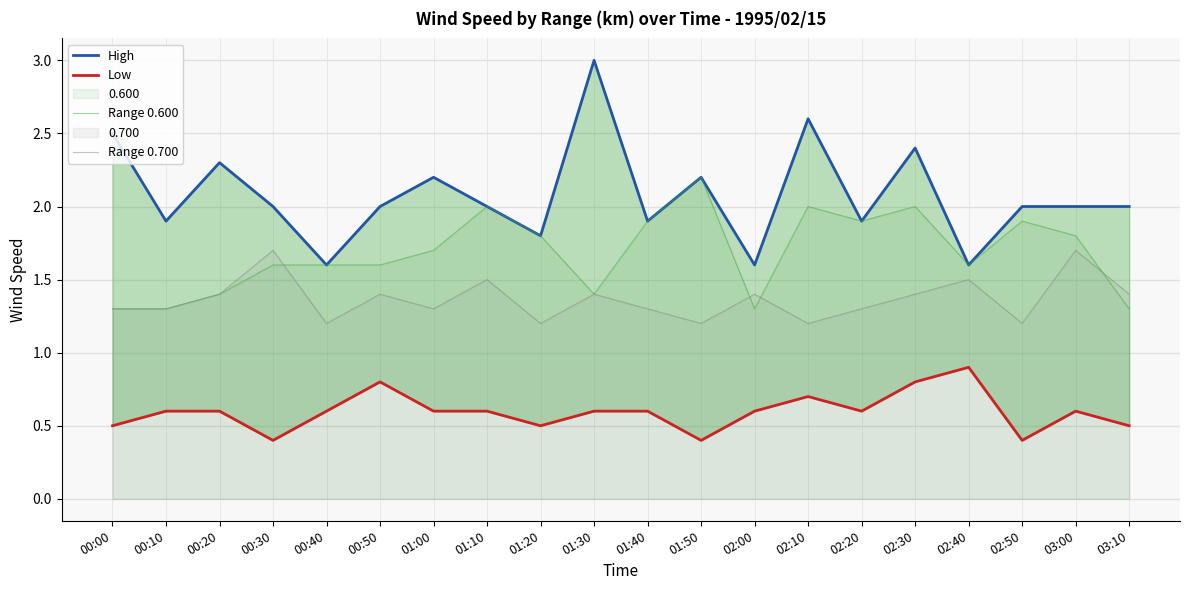

What is the minimum value for High?

1.6